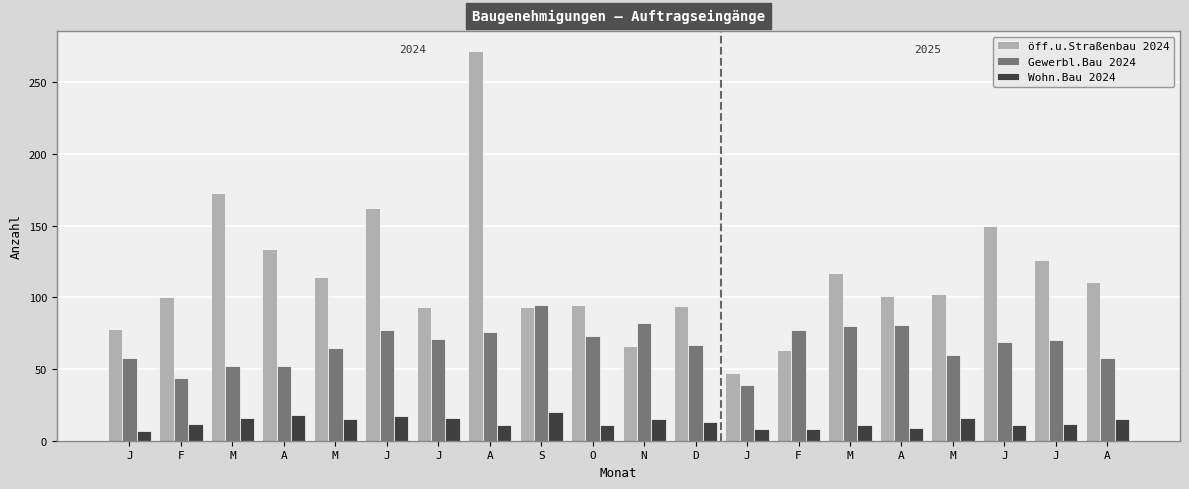

How many bars are there in each group?

3